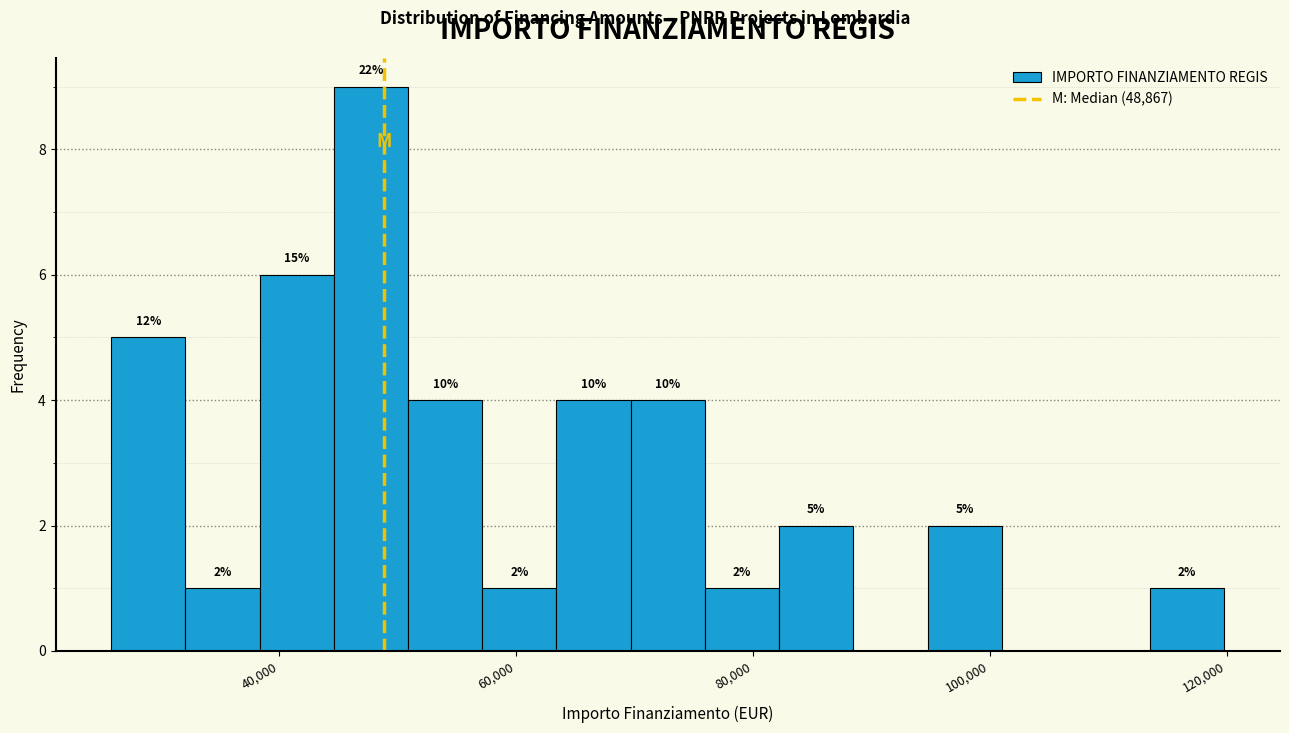

Around what value on the x-axis is the tallest bar? Give the approximate position of its centre, as read against the axis.

48000